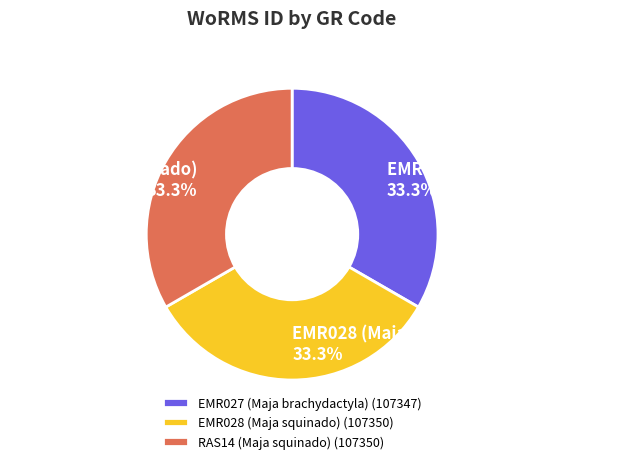

To the nearest percent, what portion does EMR028 (Maja squinado) represent?

33%